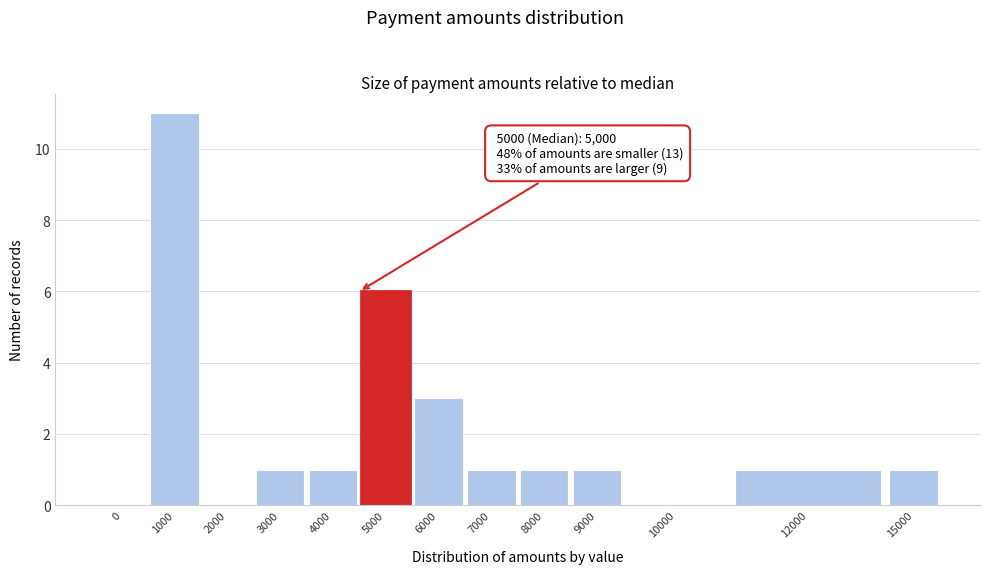

Reading right to left, what are all the values shown in this chart?

15000=1	12000=1	10000=0	9000=1	8000=1	7000=1	6000=3	5000=6	4000=1	3000=1	2000=0	1000=11	0=0